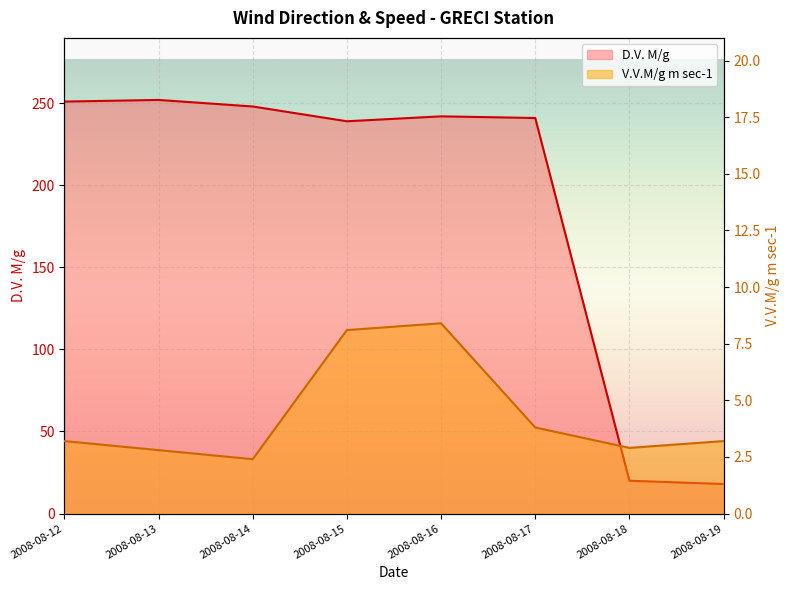

The value of V.V.M/g m sec-1 at 2008-08-17 is 3.8. True or false?

True